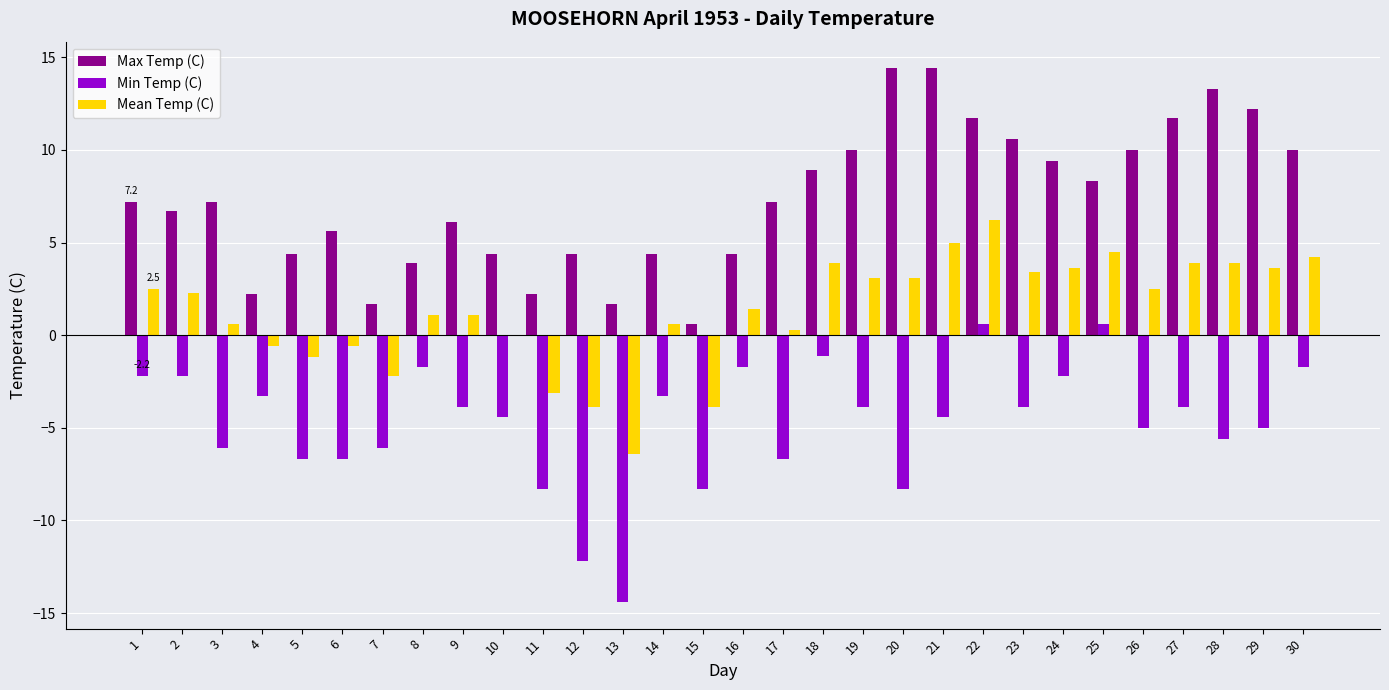

What is the greatest value displayed?

14.4